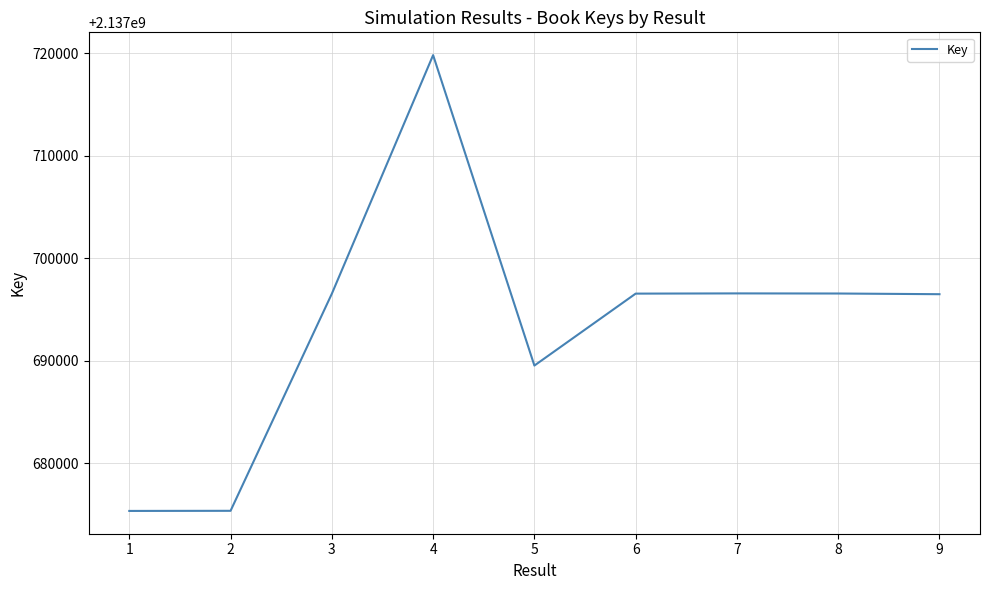

The value at 8 is 3575910921. True or false?

False